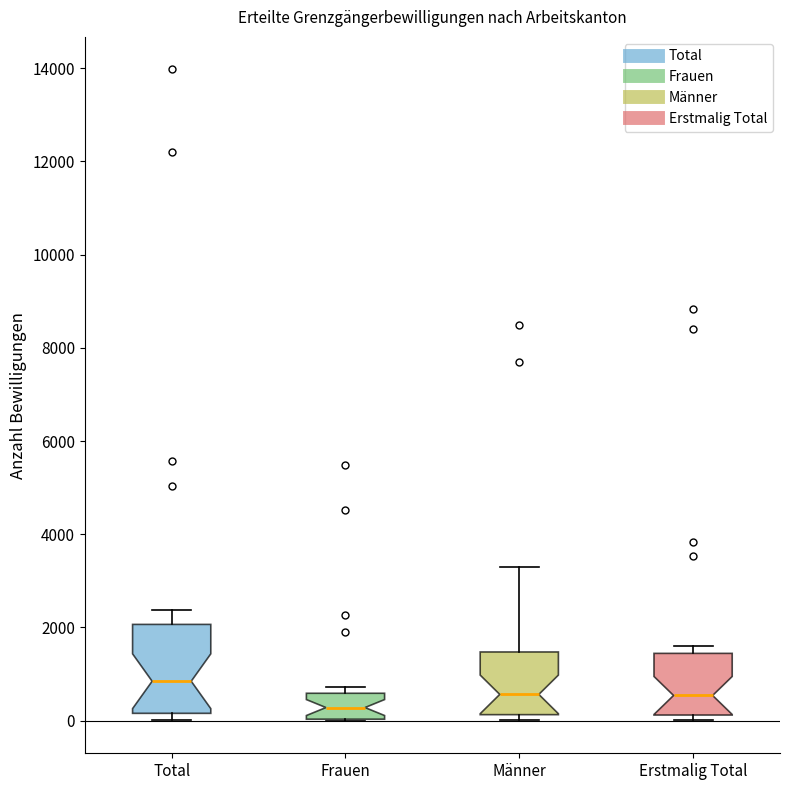

Where does the median line of the box for Frauen sit on the y-axis? The values are not printed on the chart, so give them approximately, as read against the axis.

200